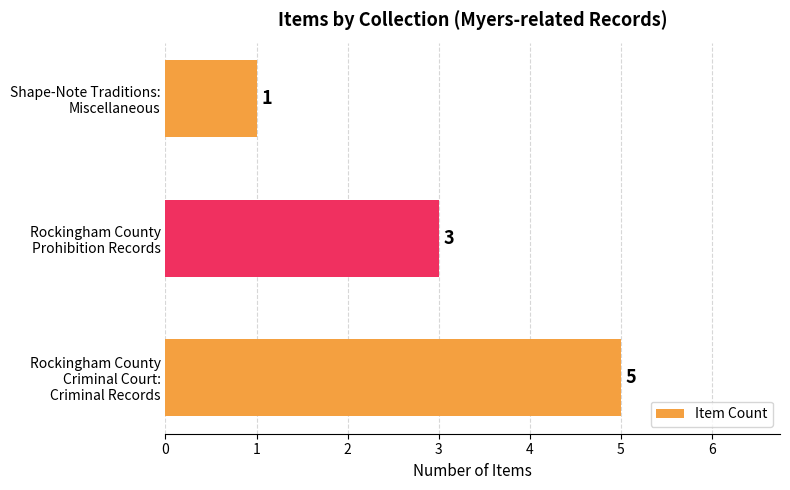

Count the values in the range 1 to 5.

3